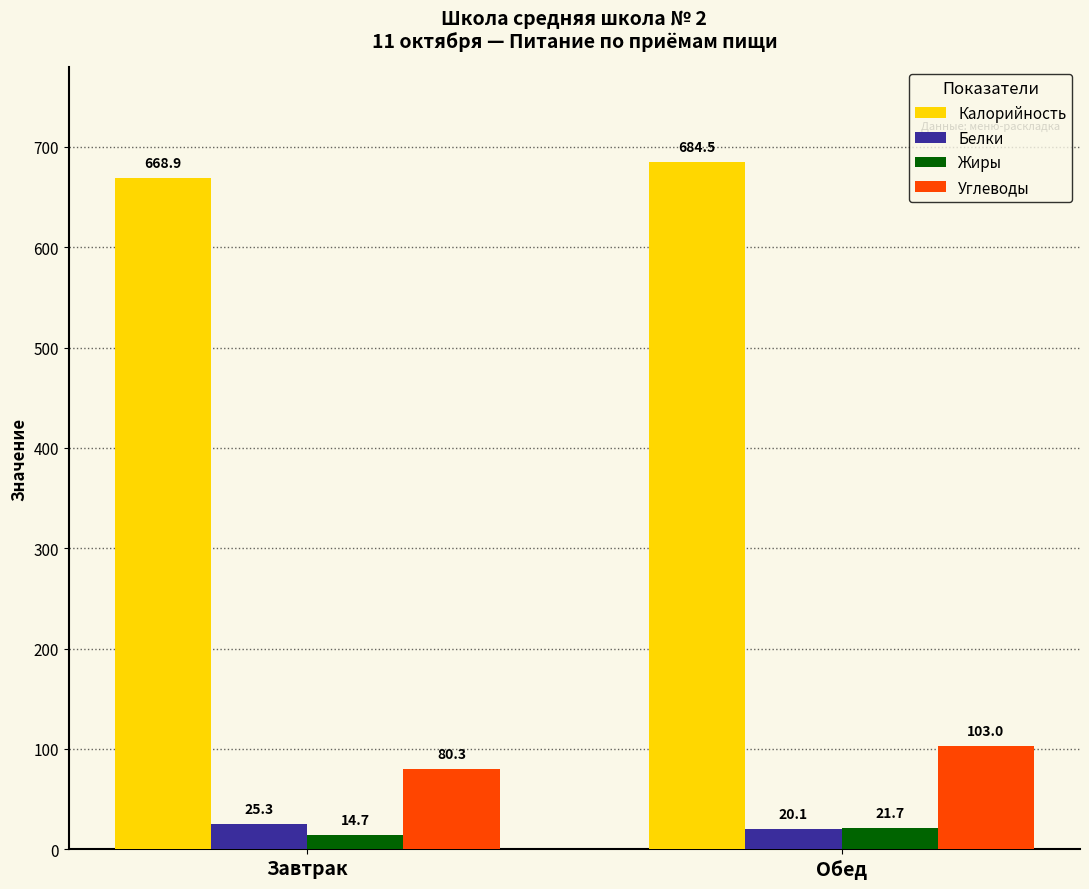

What is the difference between the Жиры values at Обед and Завтрак?

7.0